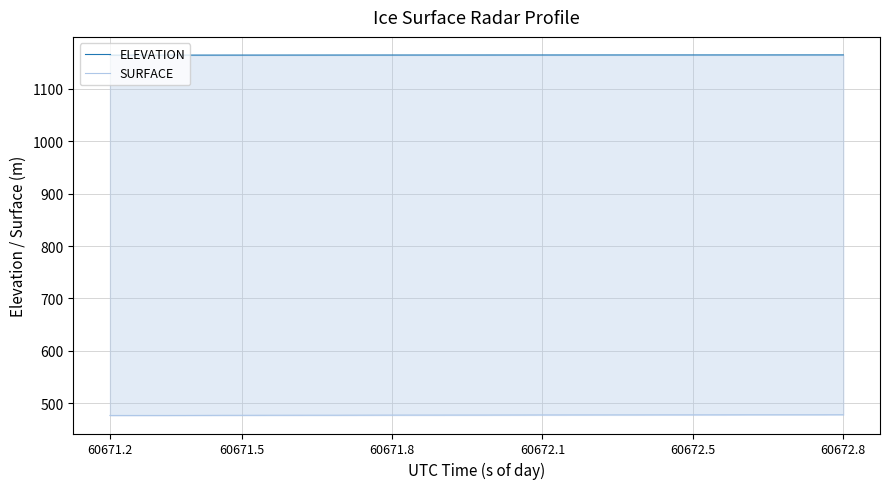

List the series in order of their overall mean, highest first.

ELEVATION, SURFACE